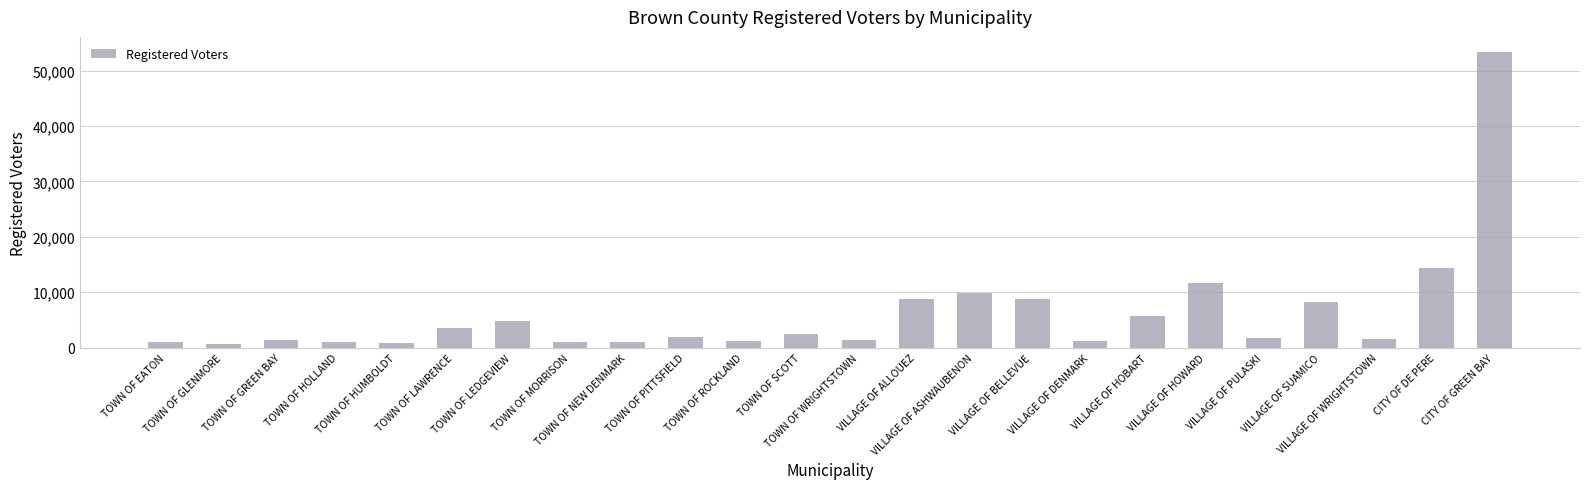

Does the chart contain stacked bars?

No